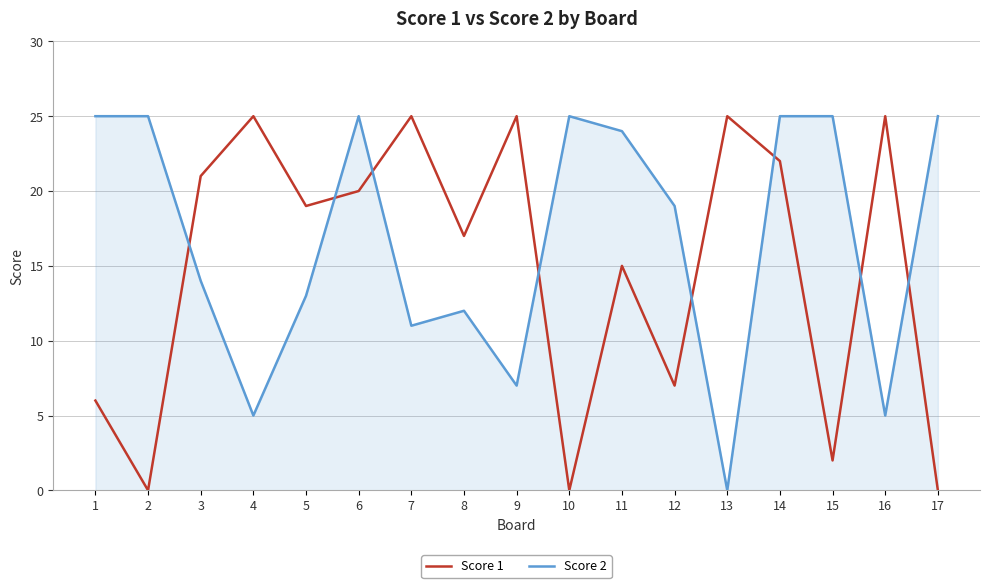

How many intersections are there between Score 2 and Score 1?

8